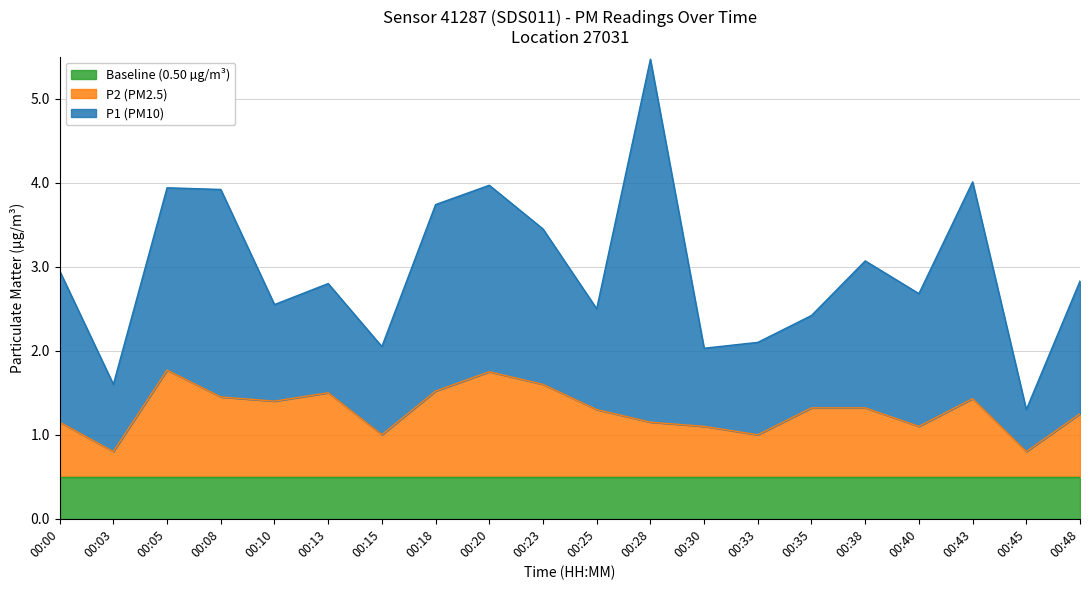

What is the total value across all series at 00:05?

3.9